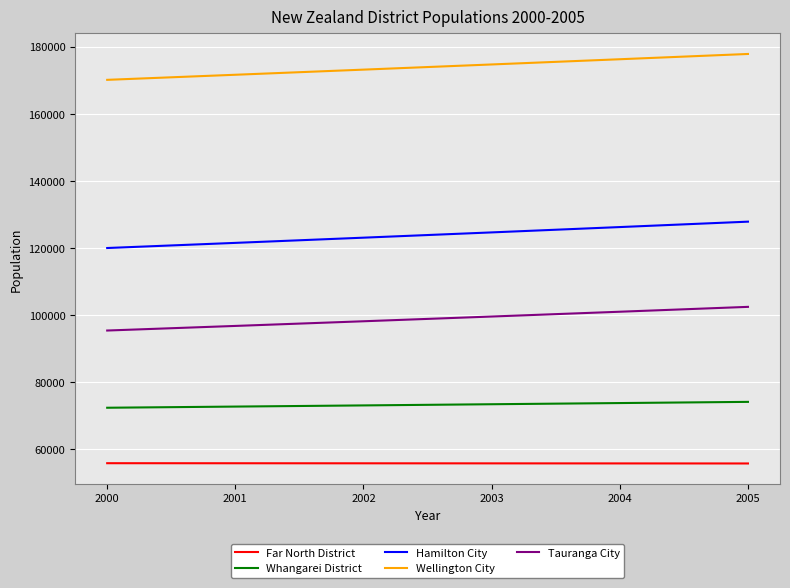

At how many categories does at least one series exceed 167332?

6